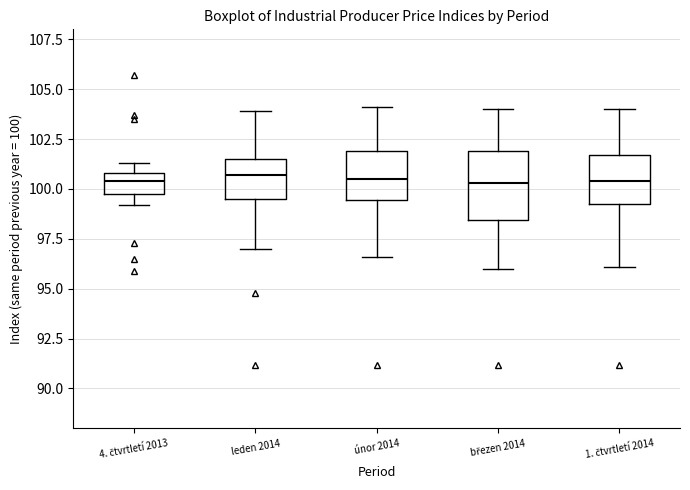

Comparing the boxes themselves (not the whiskers), which one is the tallest?

březen 2014